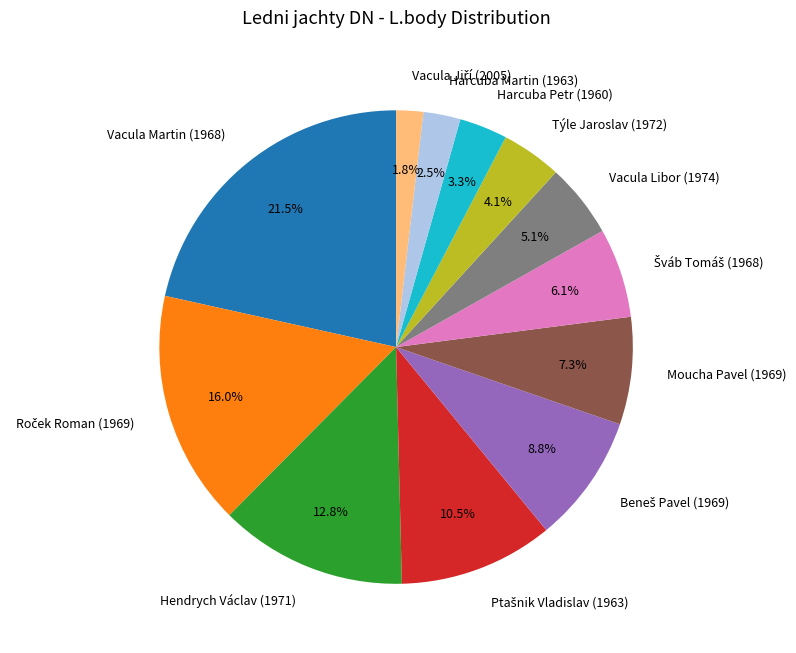

Combined, do Týle Jaroslav (1972) and Hendrych Václav (1971) account for over 50%?

No